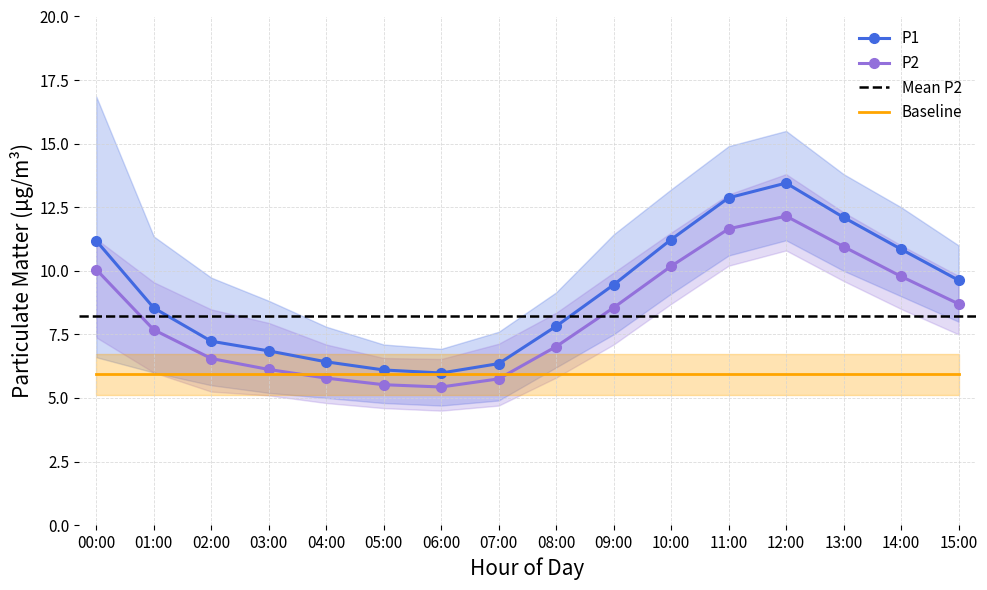

Which has a higher value, 14:00 or 15:00?

14:00